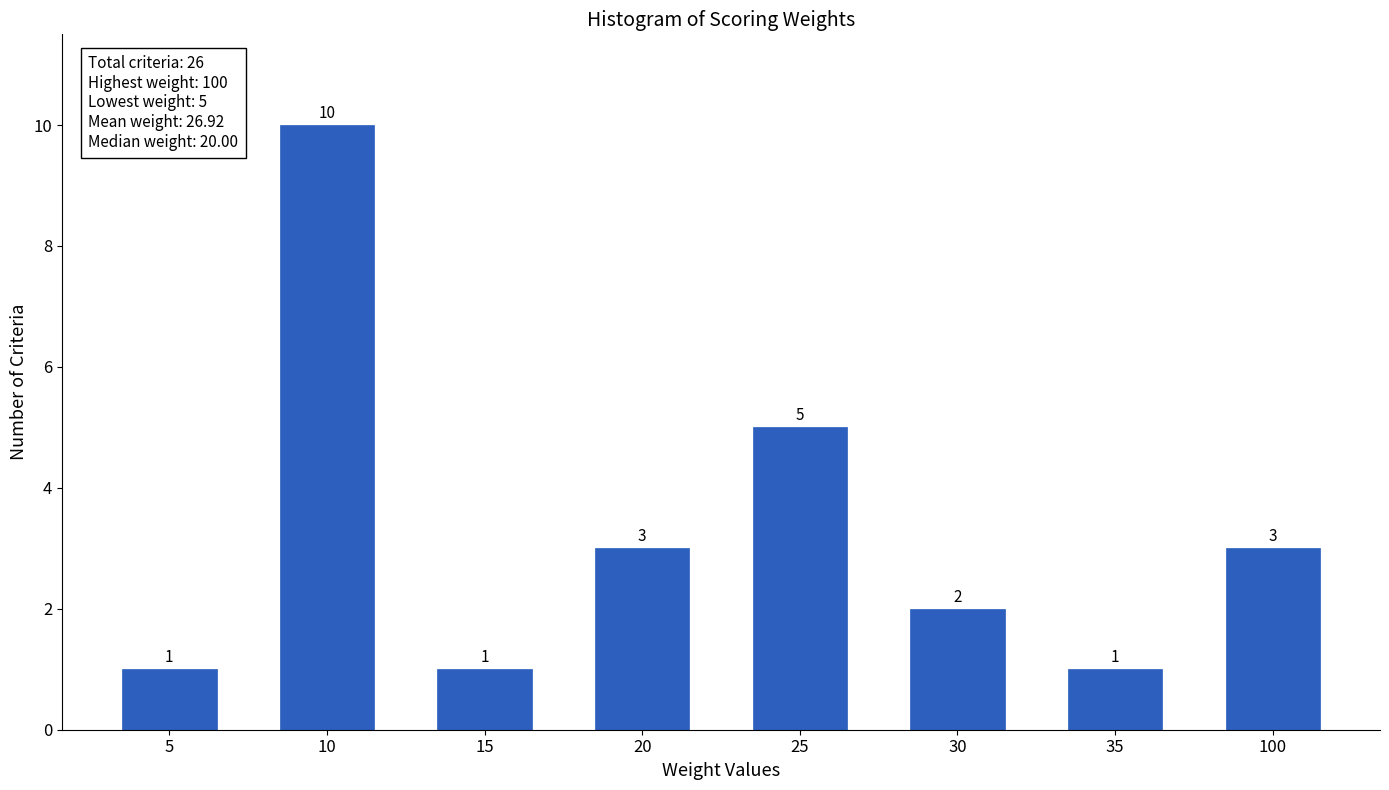

Reading left to right, extract all data points from this chart.

1	10	1	3	5	2	1	3